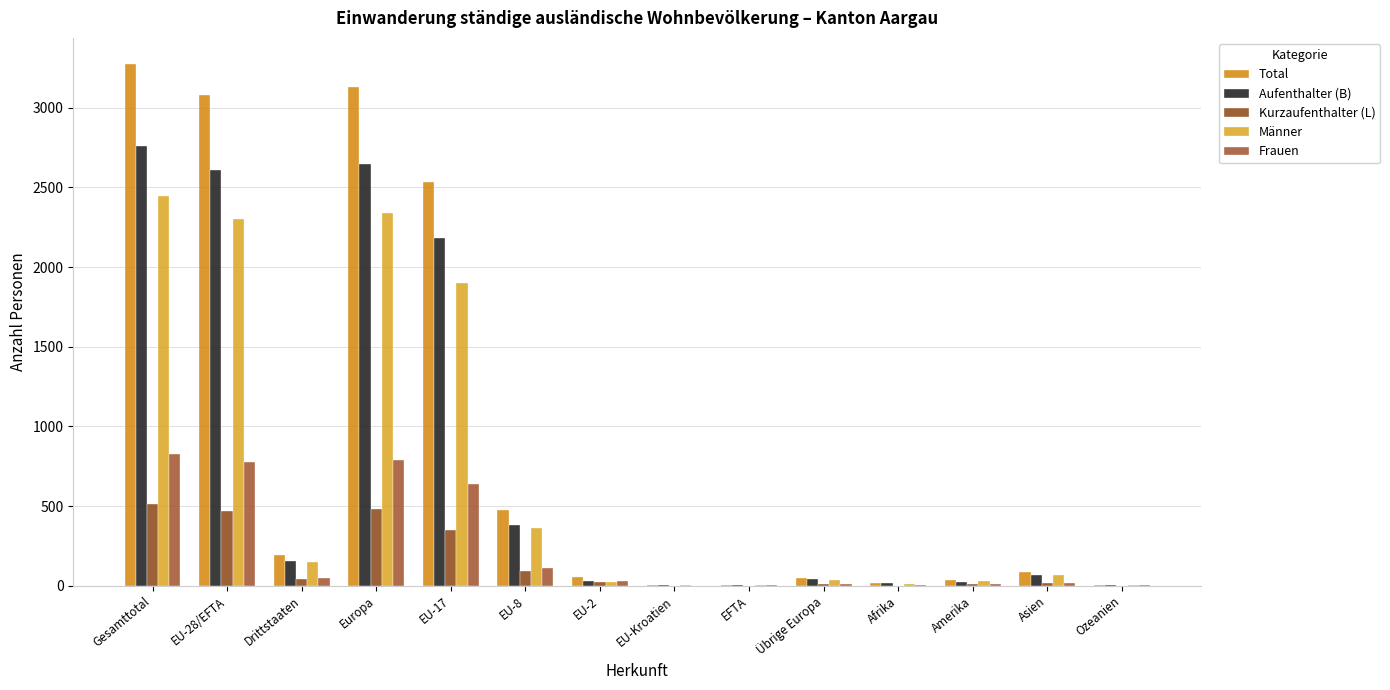

What is the difference between the Frauen values at Ozeanien and EU-28/EFTA?

777